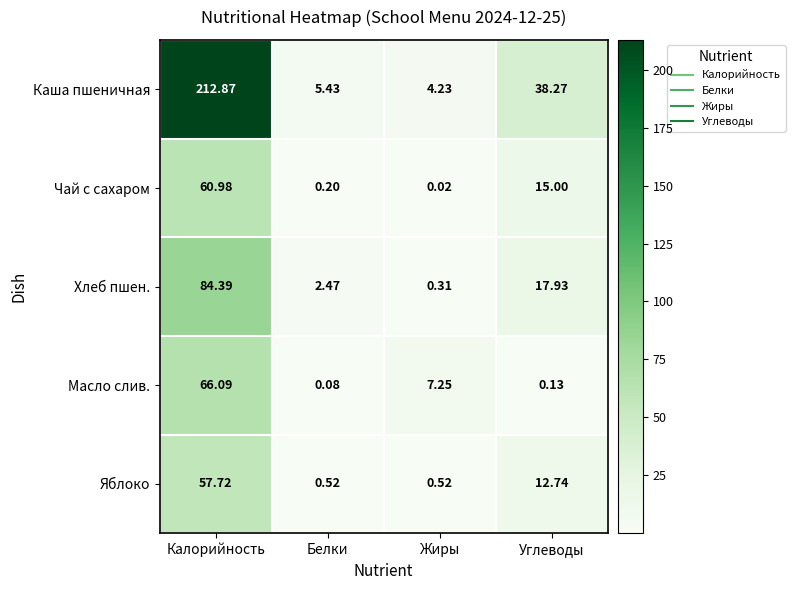

Which series changed the most between Калорийность and Белки?

Каша пшеничная